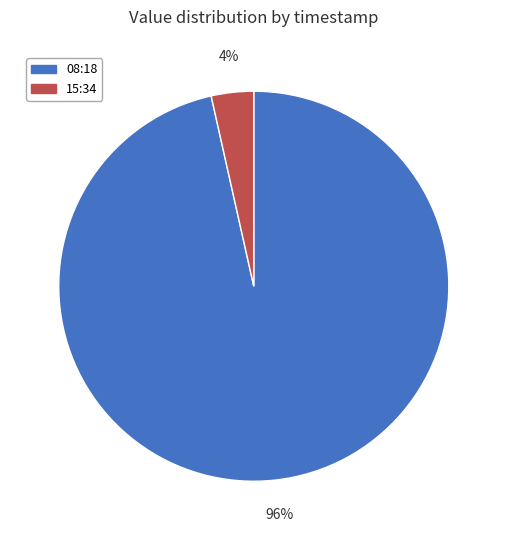

To the nearest percent, what is the average slice percentage?

50%